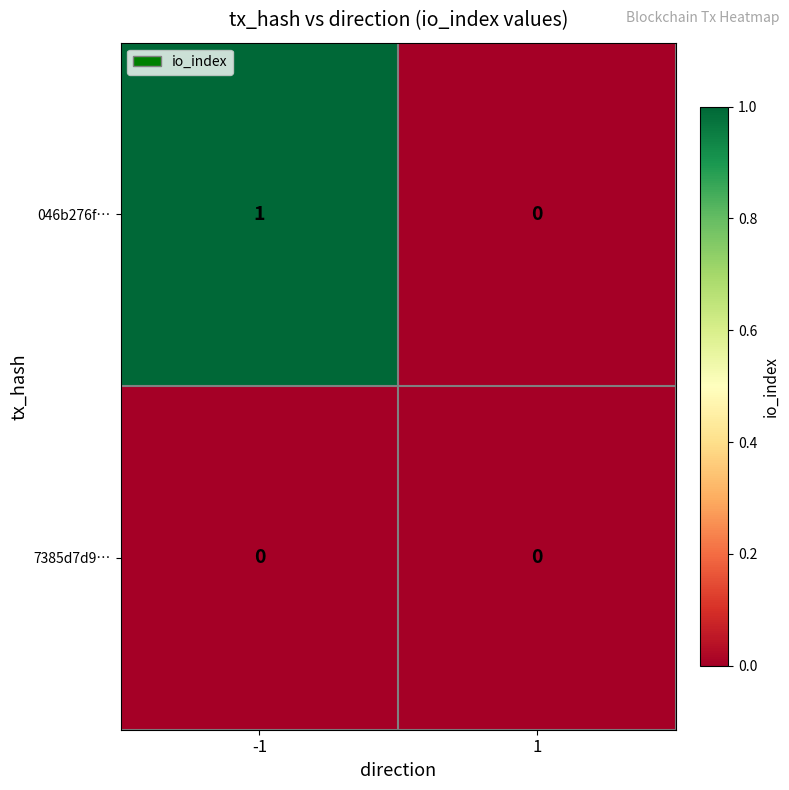

Reading right to left, what are all the values shown in this chart?

046b276f…: 1=0	-1=1
7385d7d9…: 1=0	-1=0